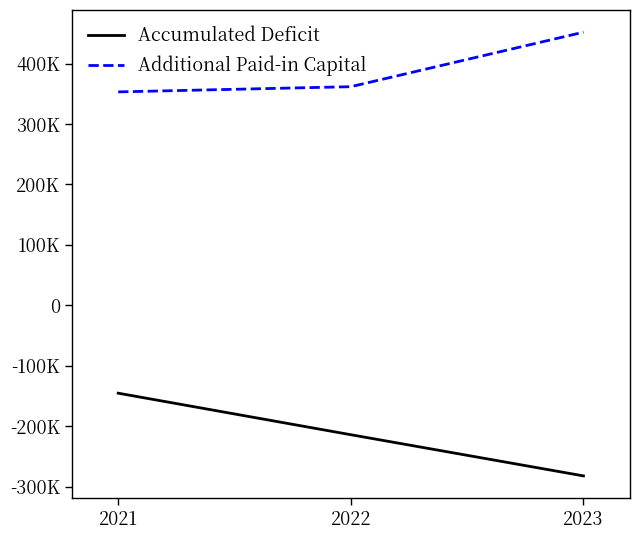

At which label does Accumulated Deficit reach its peak?

2021